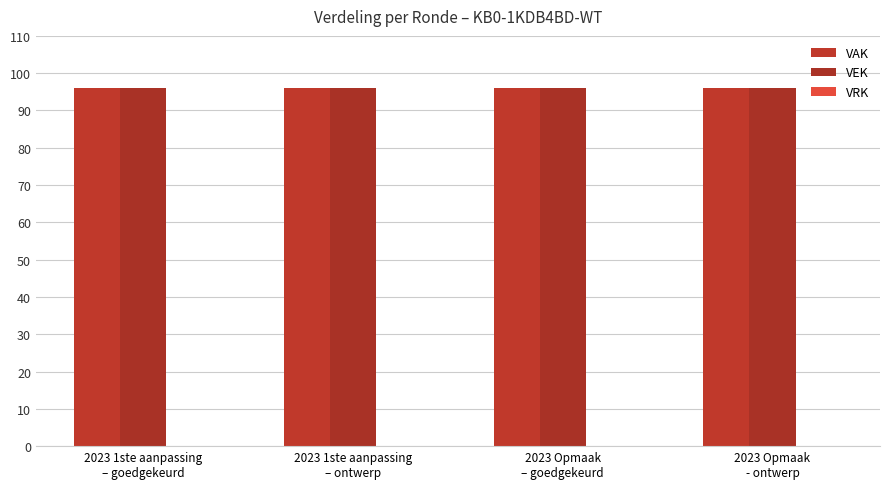

Which series has the largest total across all categories?

VAK